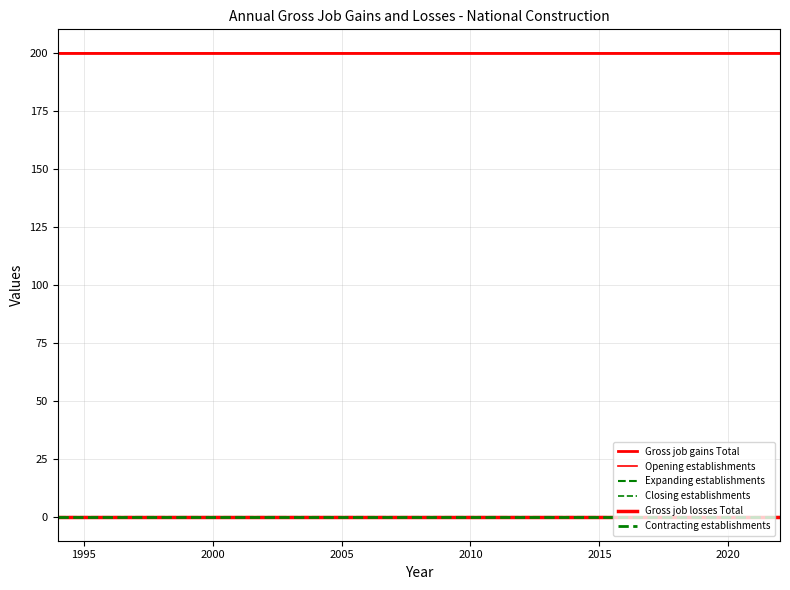

Does the chart display data point markers on the line(s)?

No